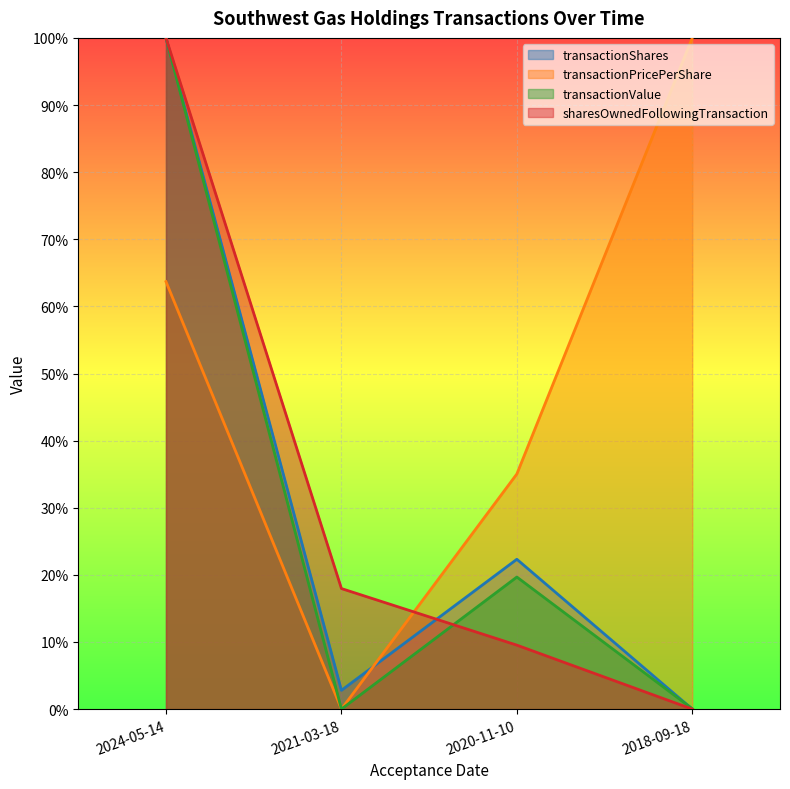

What is the approximate value of transactionPricePerShare at 2020-11-10?

0.4